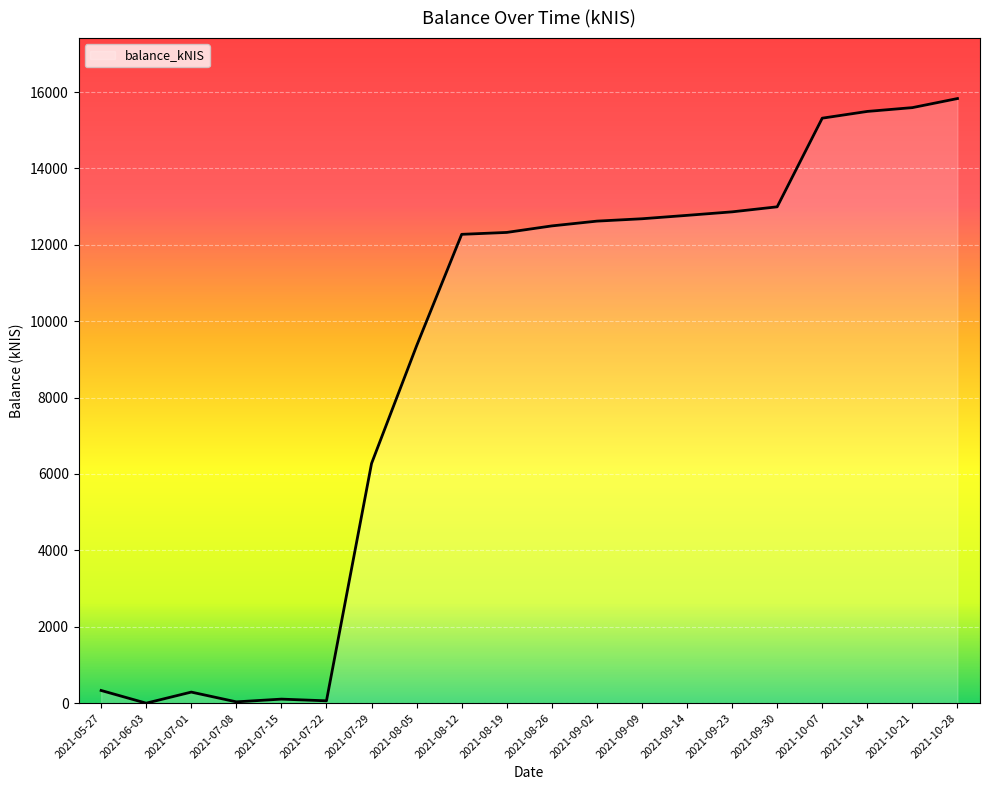

What is the ratio of the value at 2021-10-28 to the value at 2021-07-29?

2.5